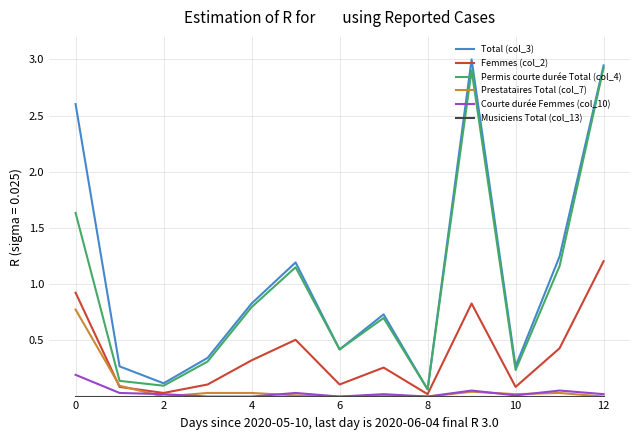

True or false: Courte durée Femmes (col_10) and Total (col_3) intersect in this chart.

False